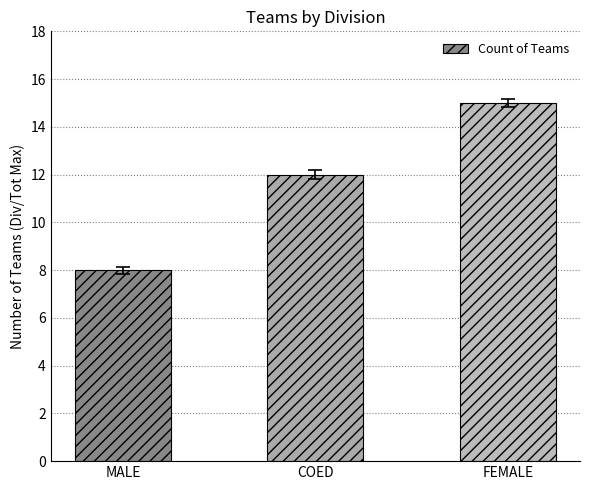

List the labels in order of value, smallest first.

MALE, COED, FEMALE